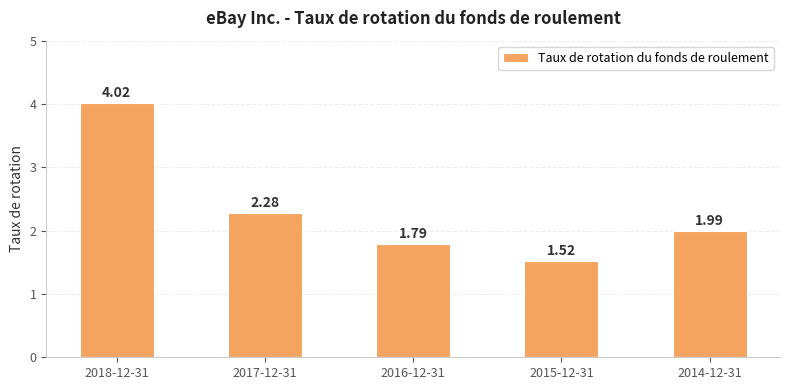

What position from the right is 2017-12-31?

4